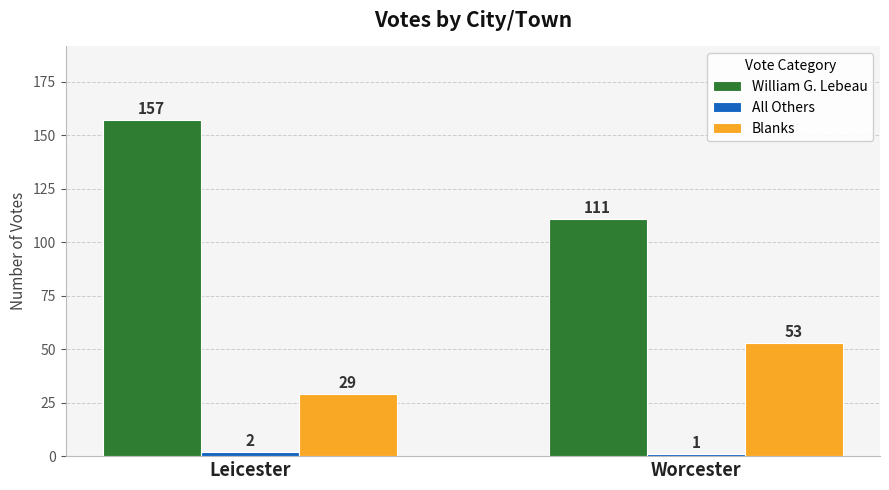

How many values in the William G. Lebeau series are below 157?

1